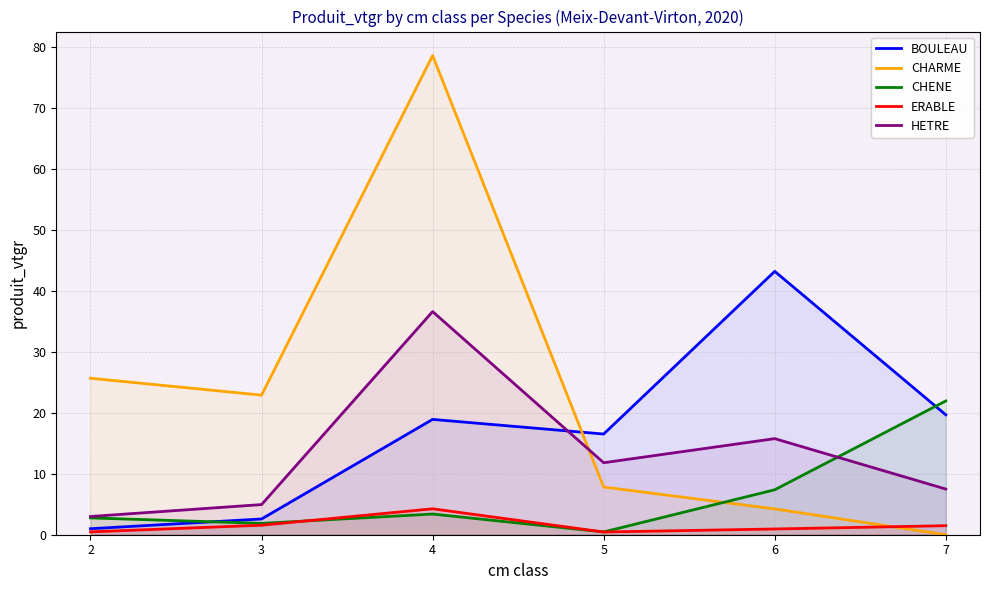

Count the number of categories in the chart.

6